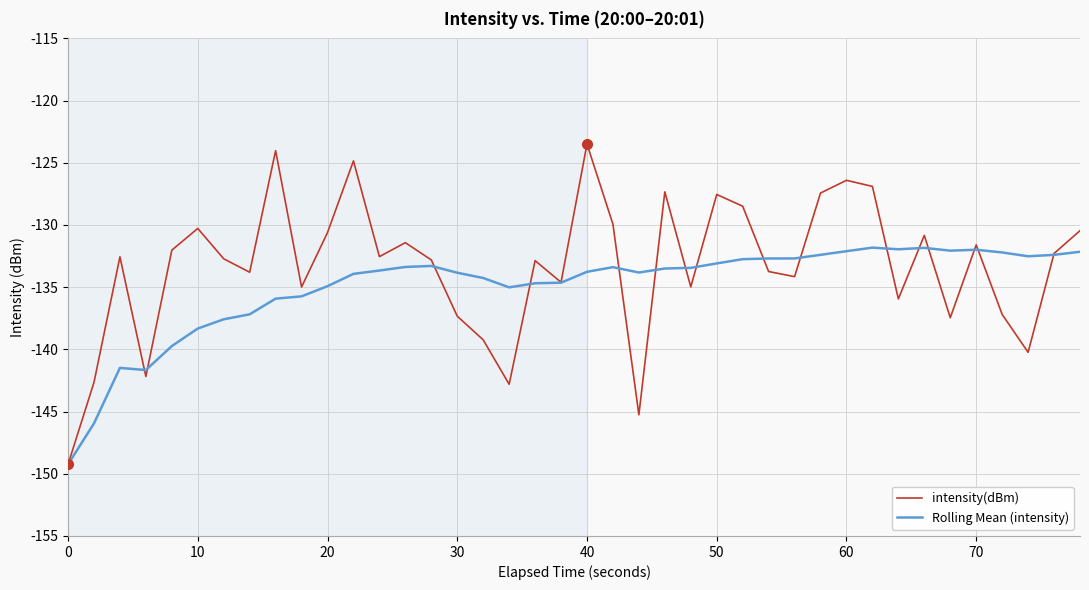

List the series in order of their peak value, highest first.

intensity(dBm), Rolling Mean (intensity)